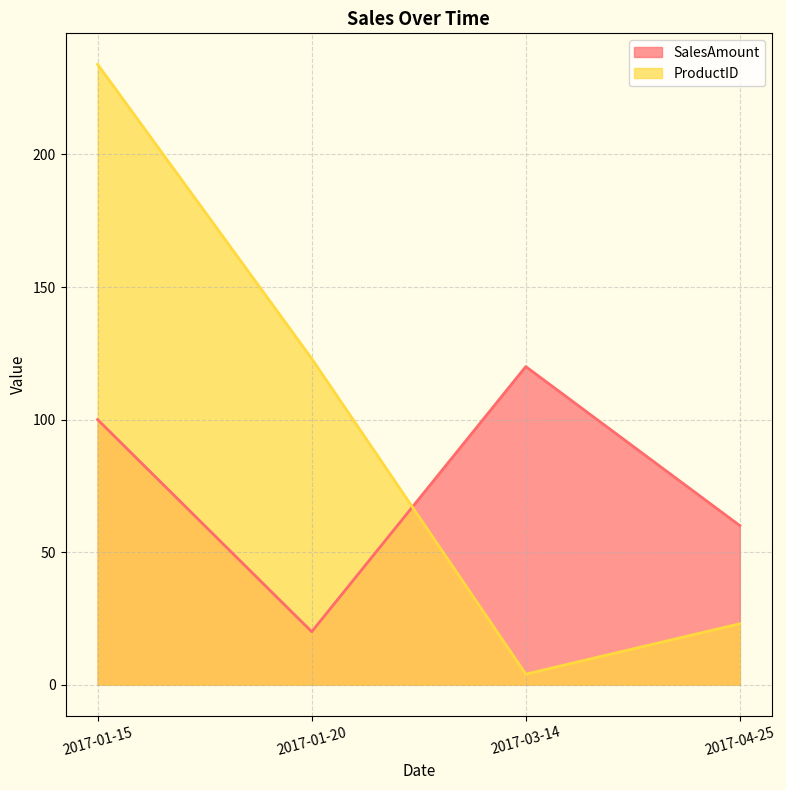

In SalesAmount, how many points are lower than both neighbors (excluding endpoints)?

1